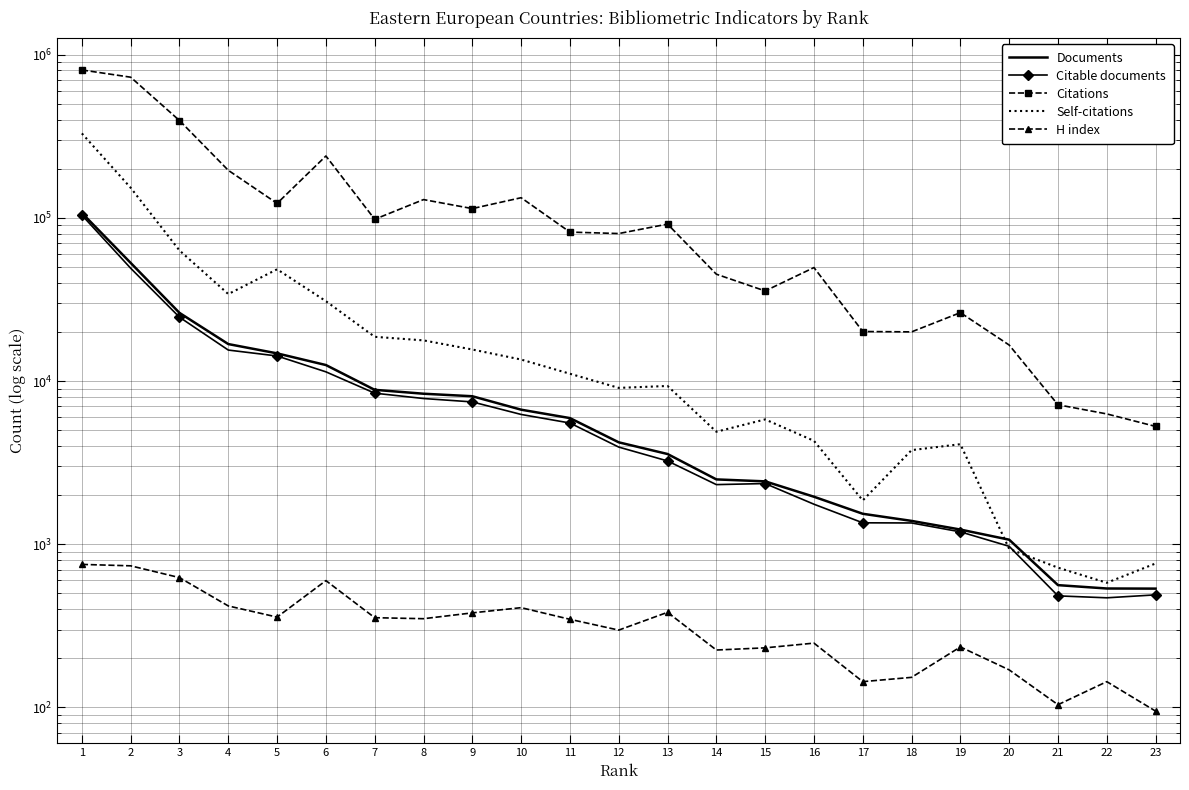

Reading left to right, list all the values displayed in this chart.

Documents: 107163	52965	26172	16858	14784	12541	8839	8367	8075	6680	5933	4215	3574	2498	2430	1956	1538	1391	1231	1067	562	536	535
Citable documents: 103956	49136	24631	15491	14251	11393	8432	7820	7454	6246	5535	3941	3241	2321	2356	1760	1354	1351	1192	972	483	470	490
Citations: 805933	727707	394871	195606	122657	239443	98041	129431	114002	132893	81833	80169	91589	45178	35673	49613	20126	20024	26262	16628	7158	6292	5275
Self-citations: 329237	152866	63136	34131	48420	30878	18674	17758	15611	13552	11091	9085	9334	4894	5823	4304	1857	3775	4105	937	719	581	763
H index: 753	738	625	419	358	599	355	350	380	409	347	298	383	225	232	248	144	153	235	170	104	144	95